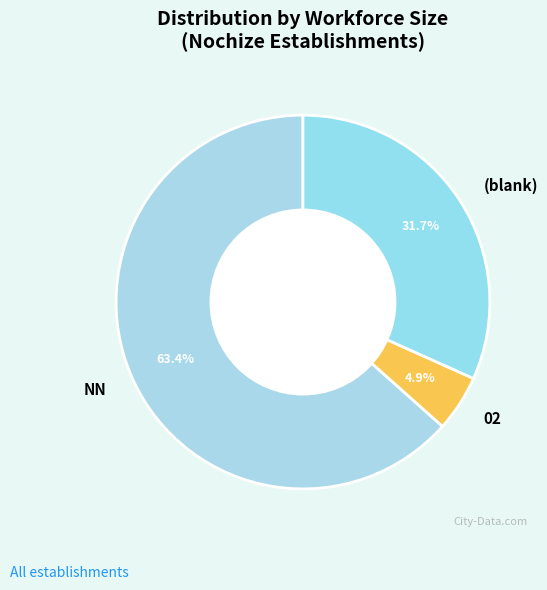

How many segments does this pie chart have?

3